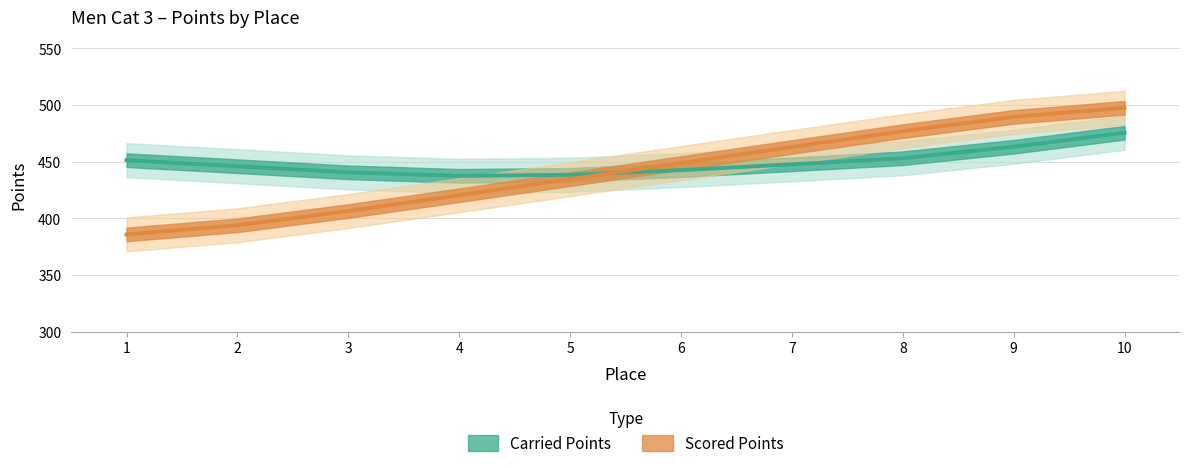

Count the number of values greater than 448.

5